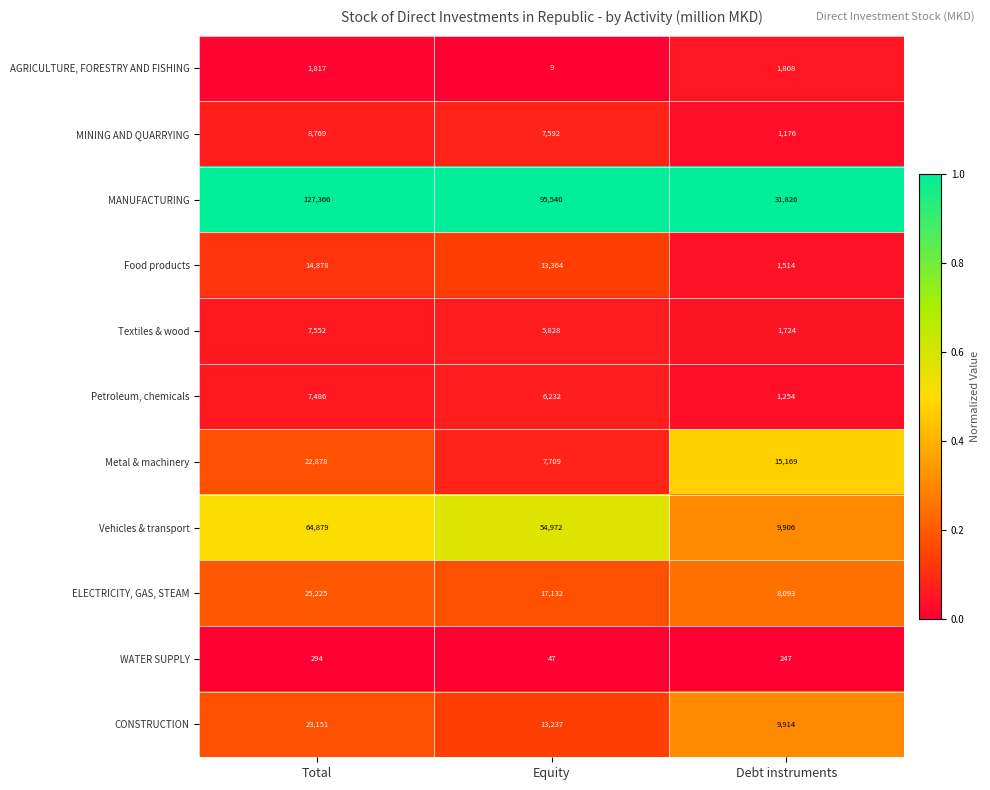

What is the total value across all series at Debt instruments?

82631